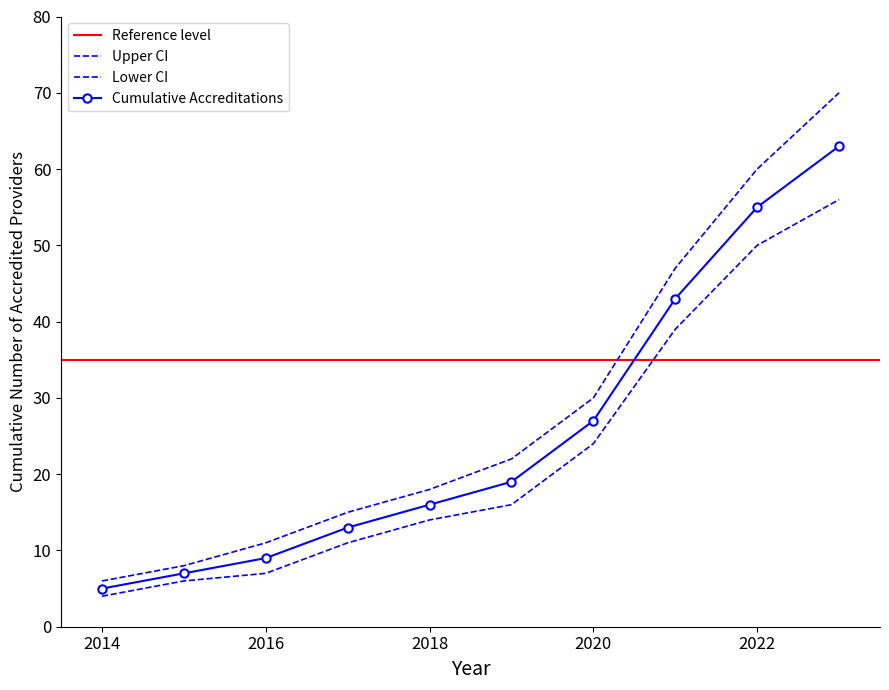

At which label does Cumulative Accreditations reach its peak?

2023